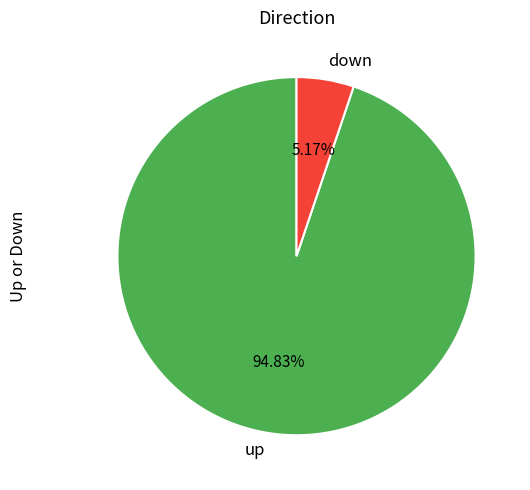

To the nearest percent, what percentage of the pie is up?

95%